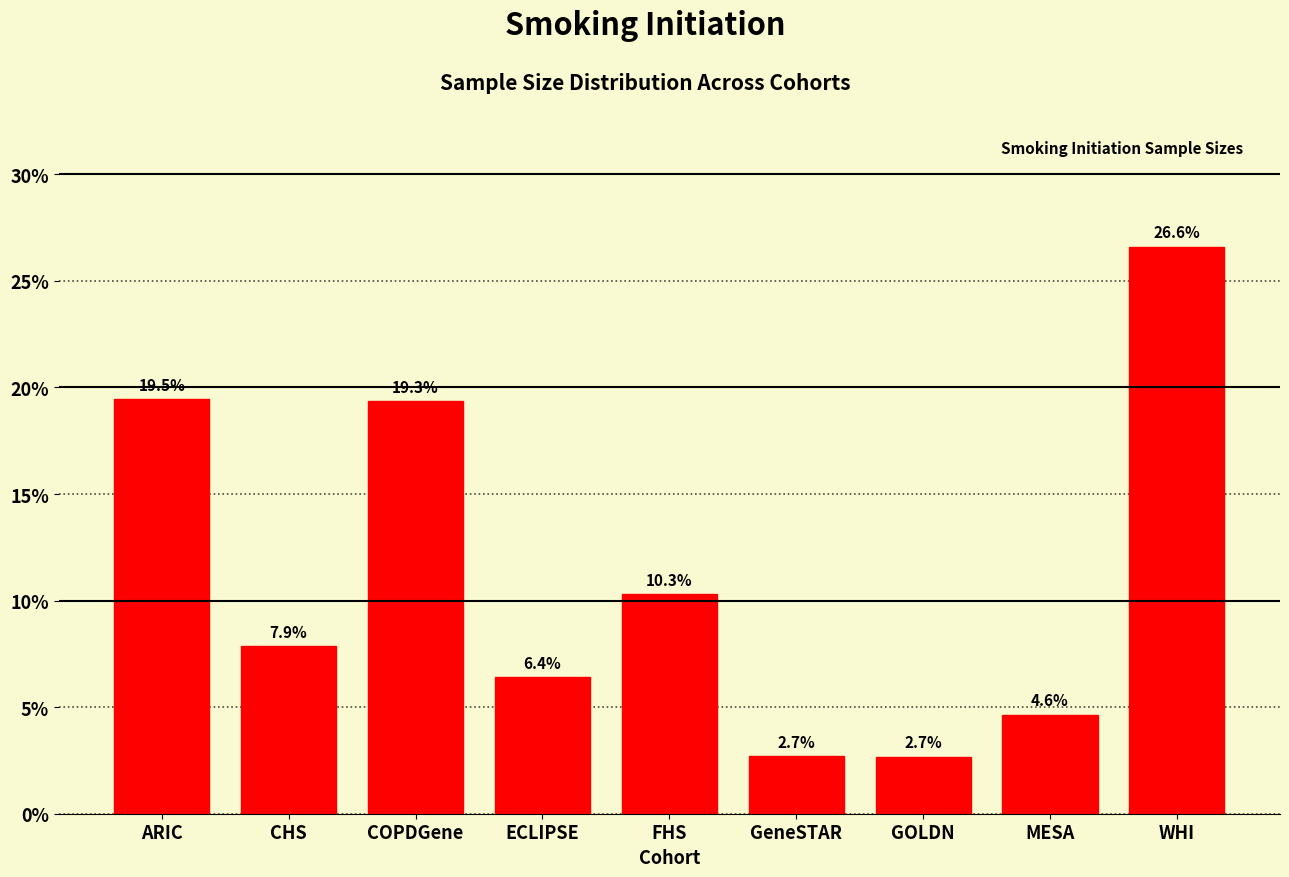

Reading left to right, extract all data points from this chart.

19.5	7.9	19.3	6.4	10.3	2.7	2.7	4.6	26.6